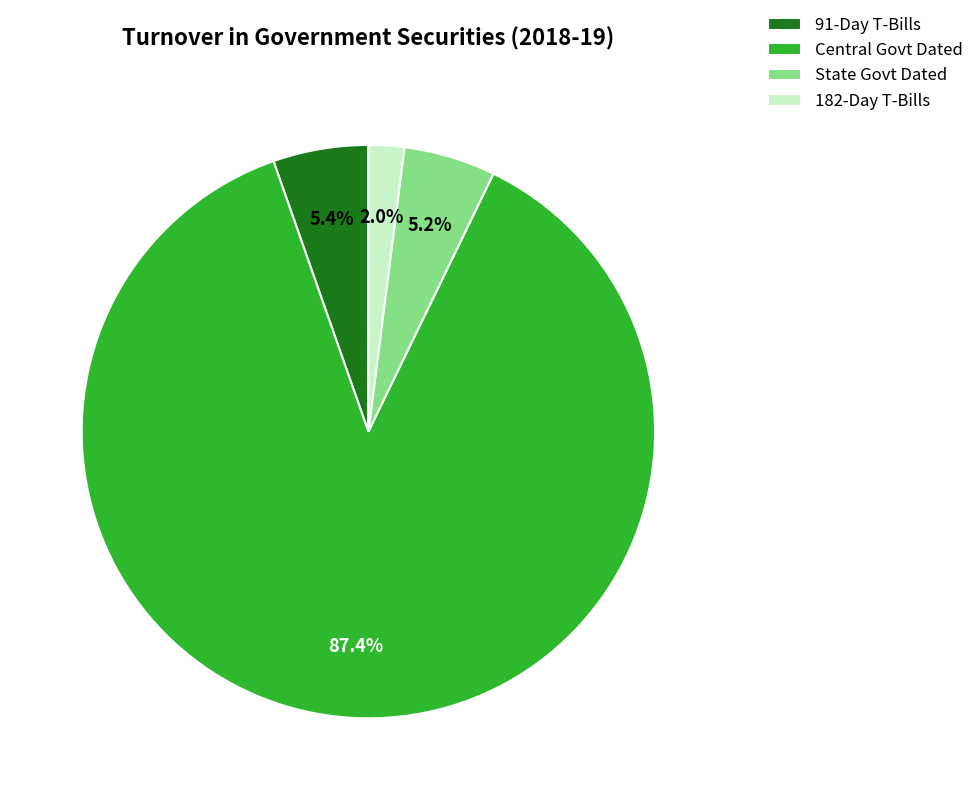

Is there a majority slice in this chart?

Yes